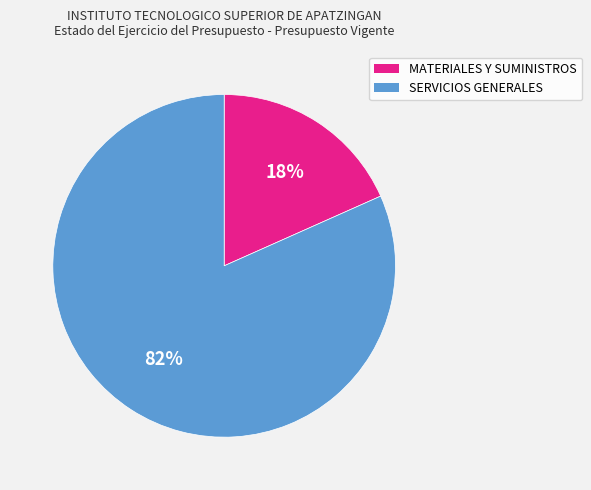

Do SERVICIOS GENERALES and MATERIALES Y SUMINISTROS together represent more than half of the pie?

Yes